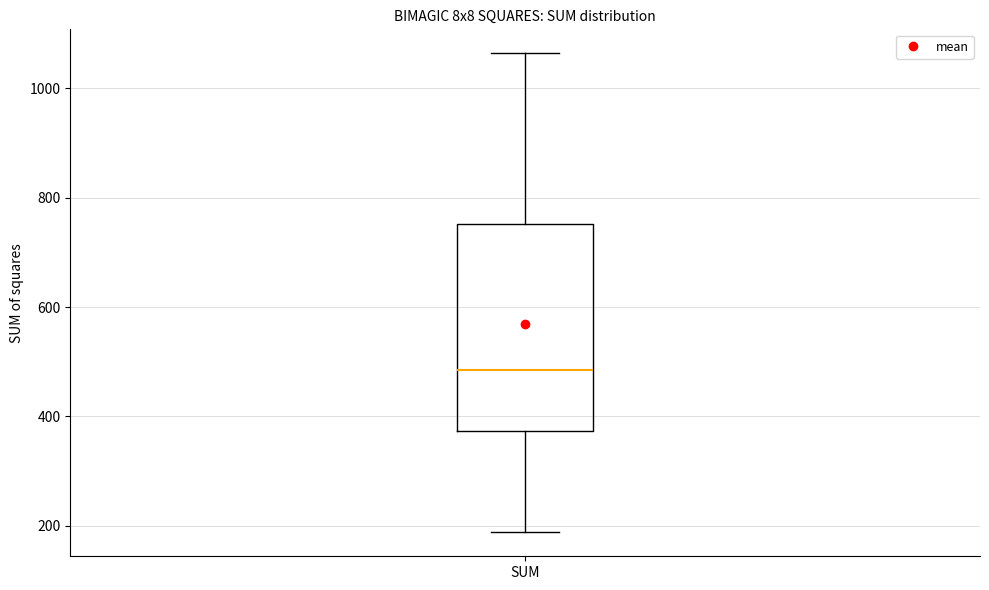

Where is the upper edge of the box for SUM on the y-axis? The values are not printed on the chart, so give them approximately, as read against the axis.

760